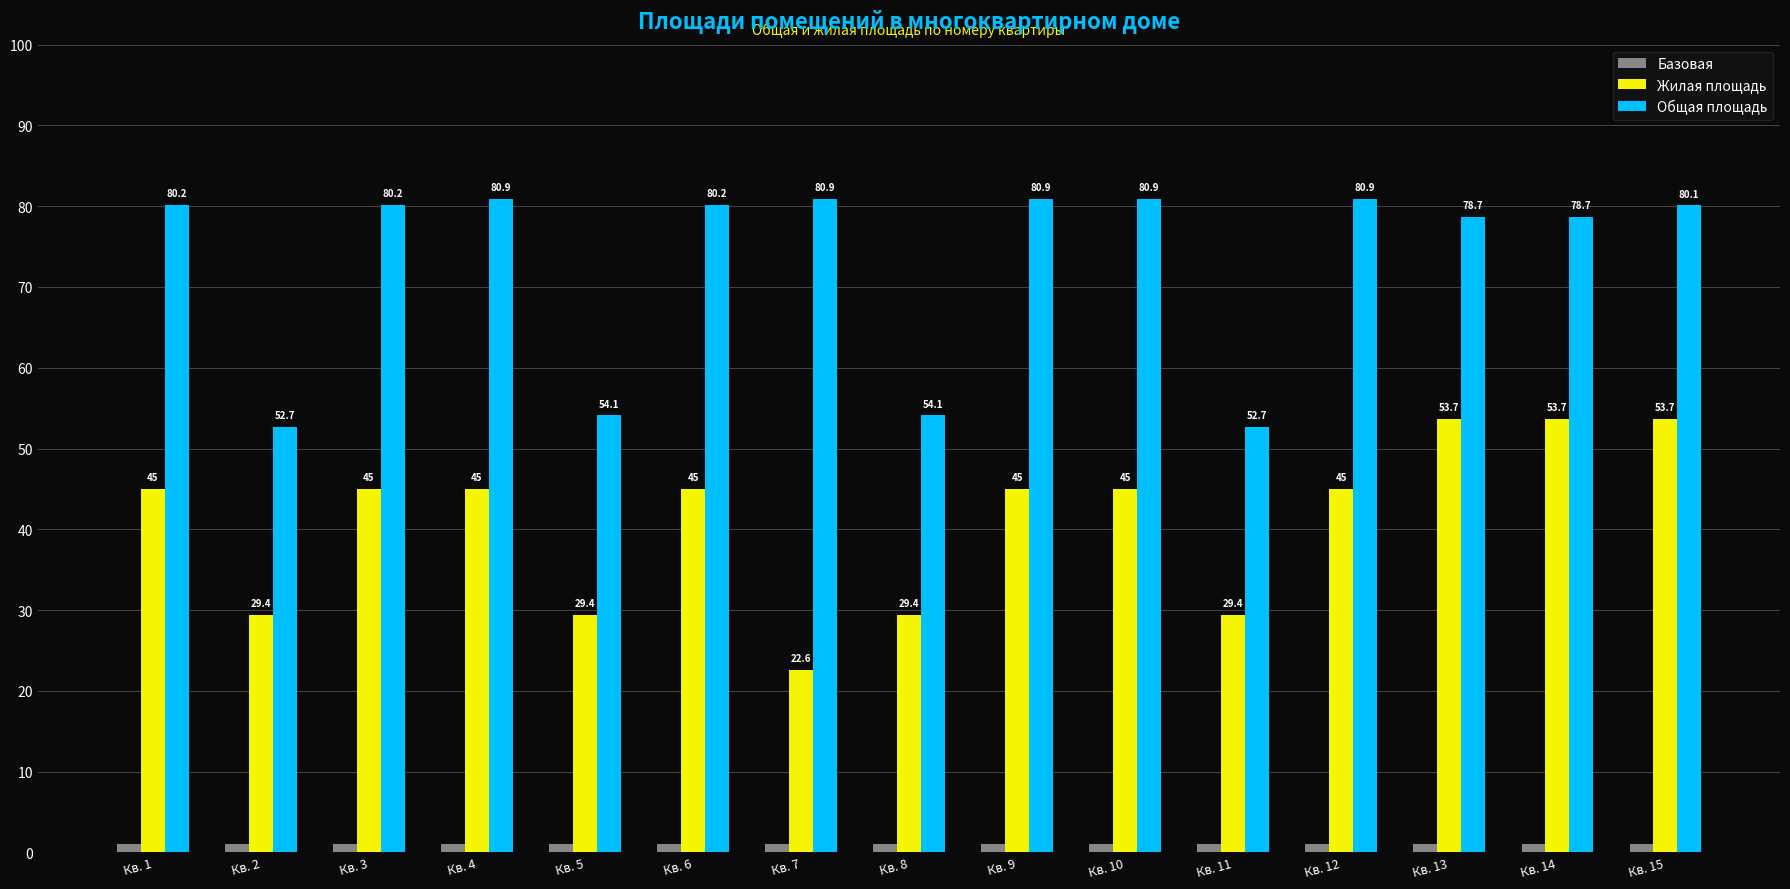

What is the average value of the Общая площадь series?

73.1